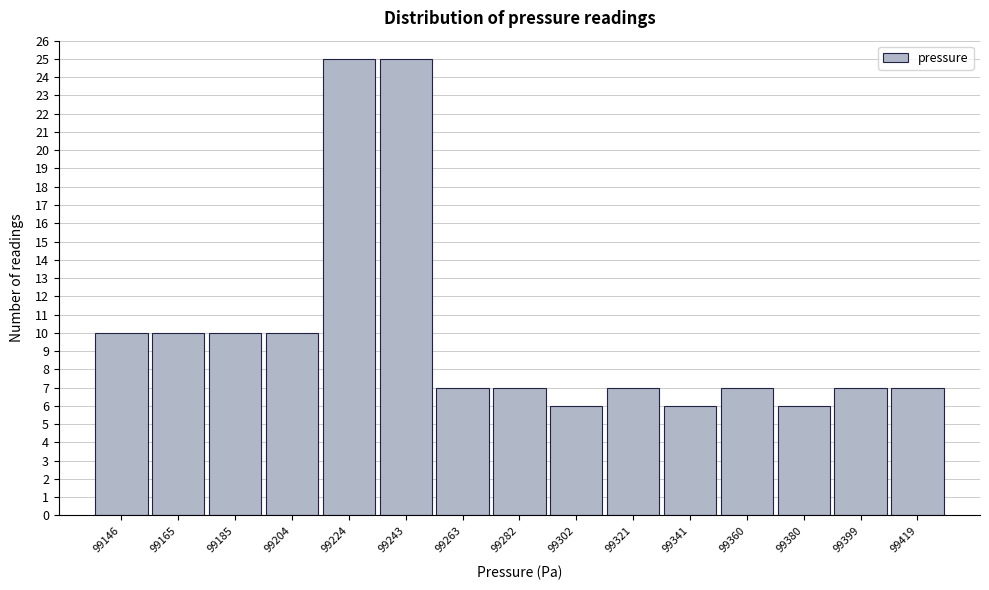

Reading left to right, extract all data points from this chart.

99146=10	99165=10	99185=10	99204=10	99224=25	99243=25	99263=7	99282=7	99302=6	99321=7	99341=6	99360=7	99380=6	99399=7	99419=7